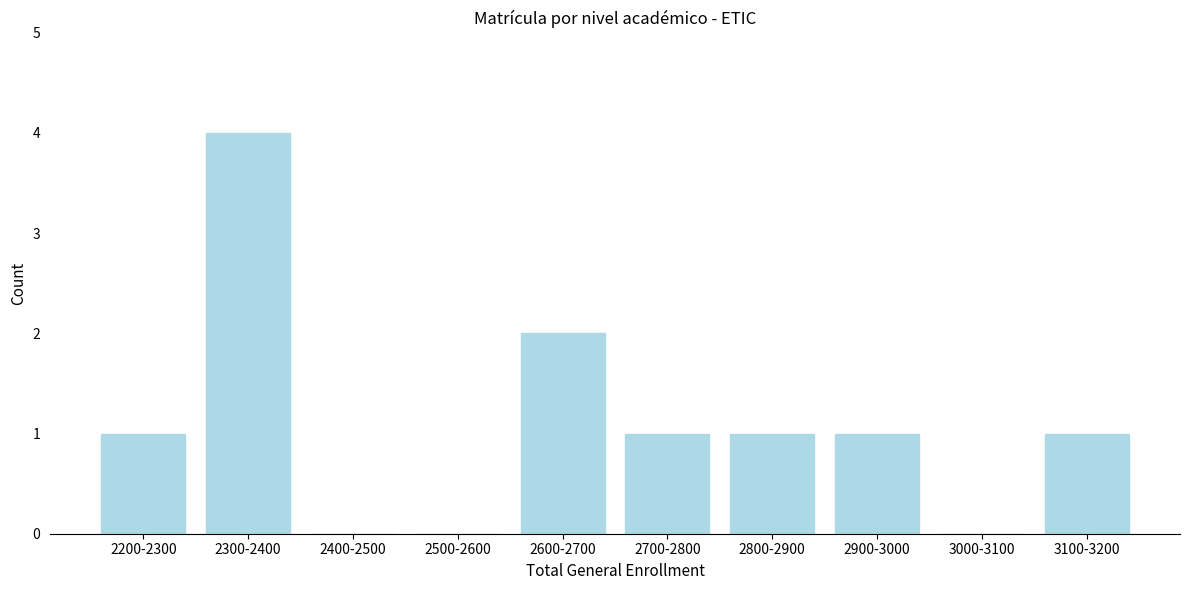

Reading left to right, extract all data points from this chart.

2200-2300=1	2300-2400=4	2400-2500=0	2500-2600=0	2600-2700=2	2700-2800=1	2800-2900=1	2900-3000=1	3000-3100=0	3100-3200=1